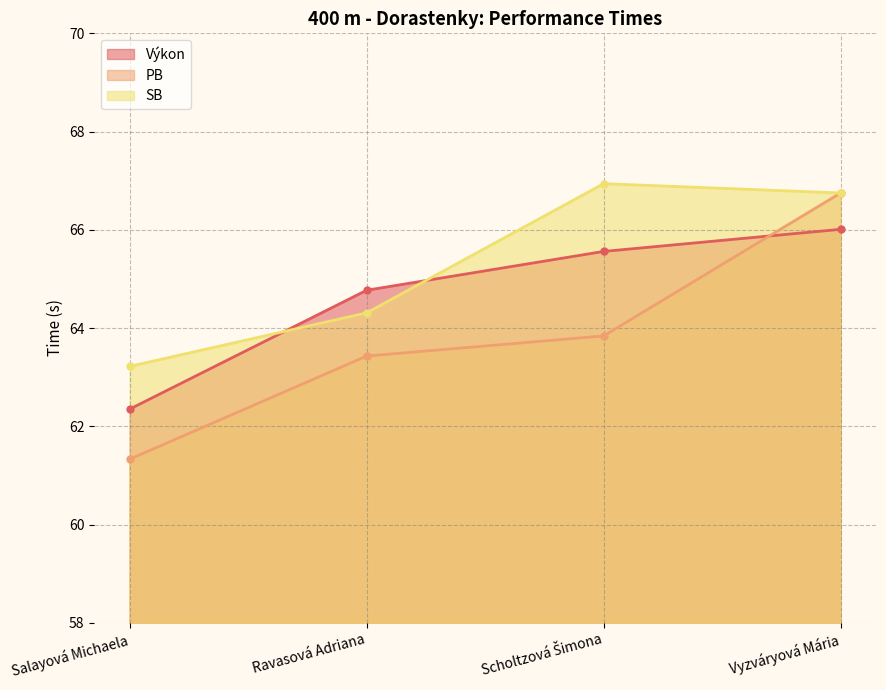

The PB series shows 61.3 at Salayová Michaela. True or false?

True